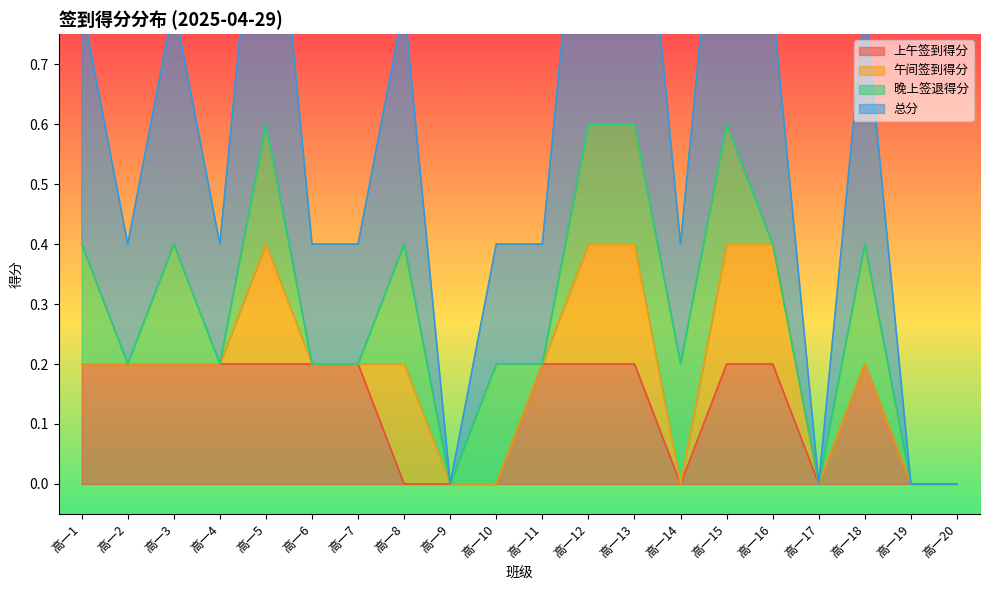

Does the chart have visible grid lines?

No